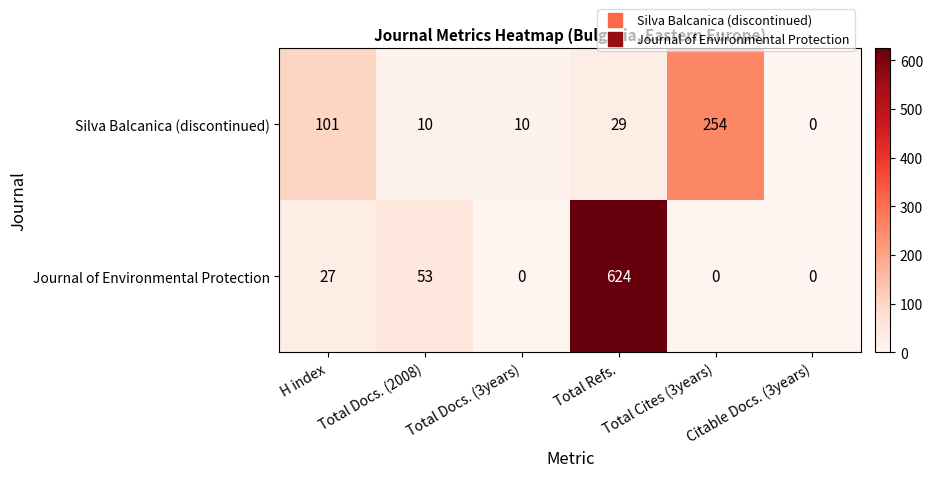

How many data points does each series have?

6